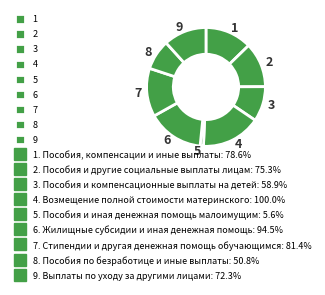

Does any single category account for the majority?

No